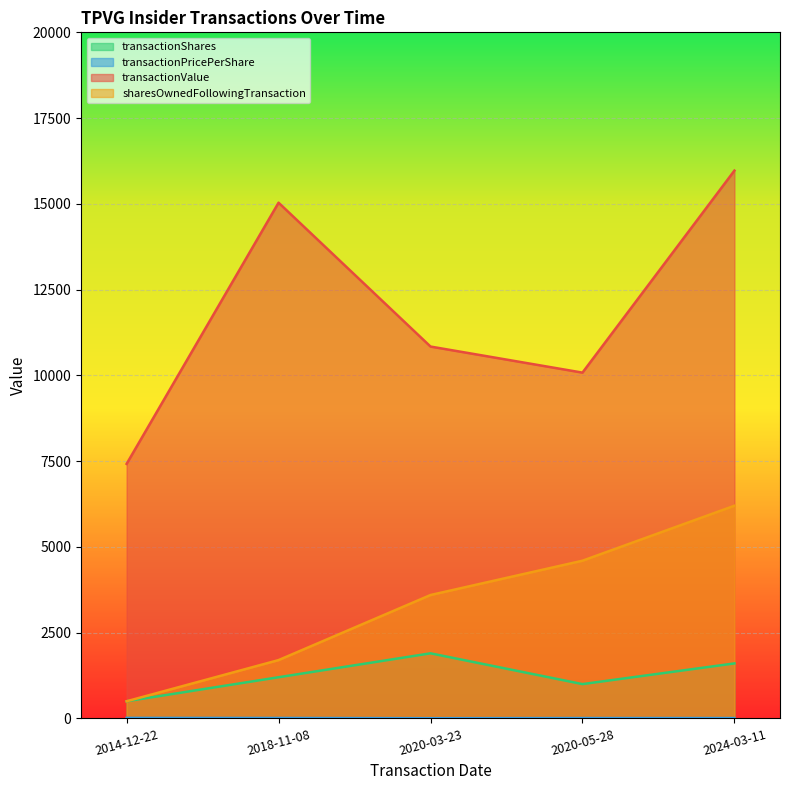

How many interior local valleys does the transactionShares series have?

1